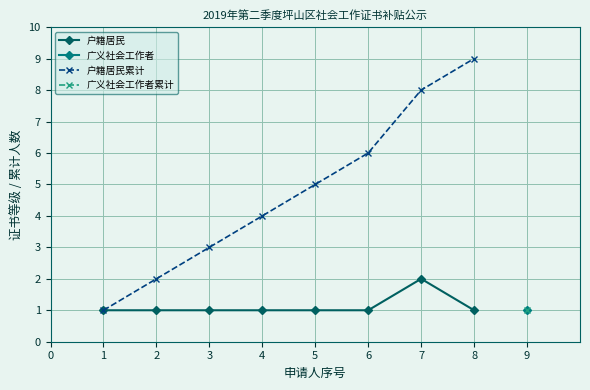

How many data points in 户籍居民累计 are less than 5?

4